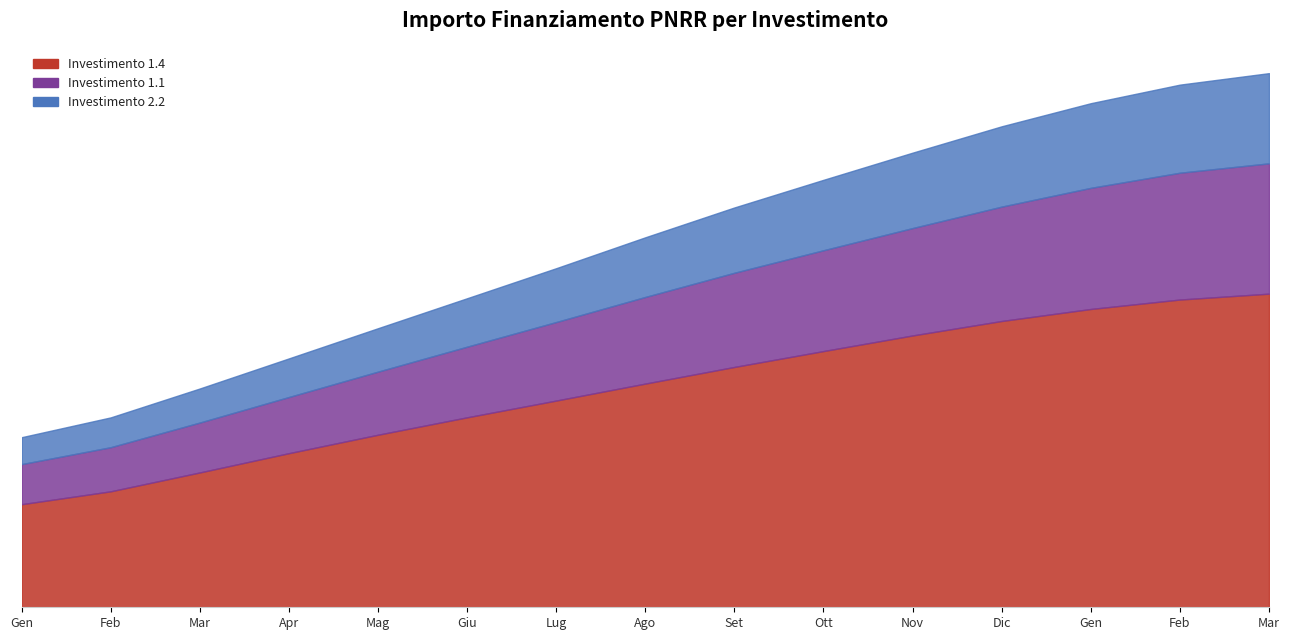

Between 1.4 and 1.4, which is larger?

1.4